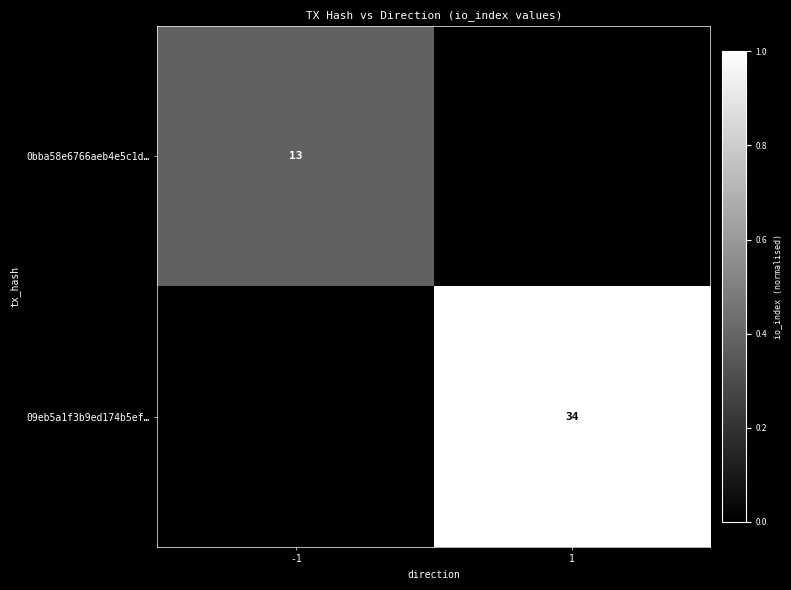

The value of 09eb5a1f3b9ed174b5ef… at 1 is 34. True or false?

True